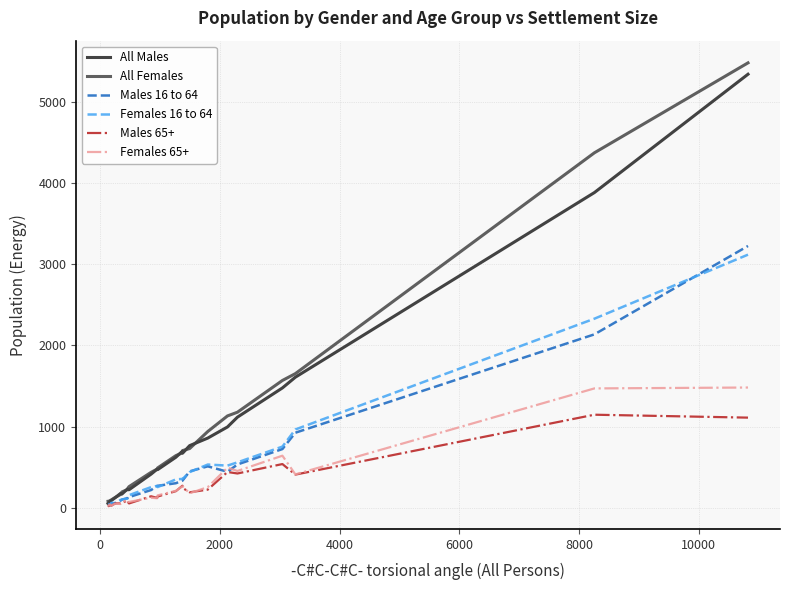

What is the maximum value shown in the chart?

5482